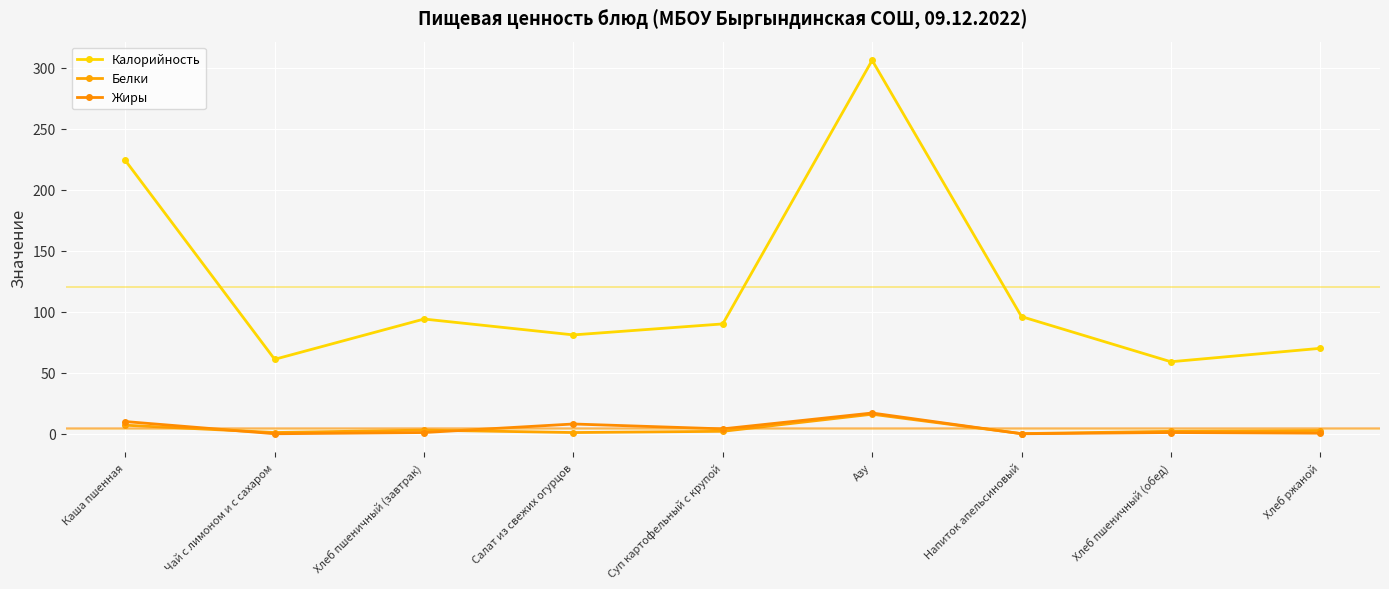

Which series has the largest total across all categories?

Калорийность